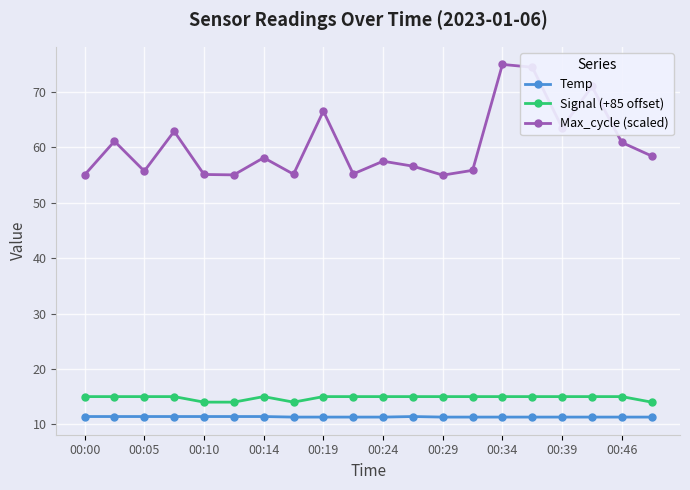

In Max_cycle (scaled), how many points are lower than both neighbors (excluding endpoints)?

6